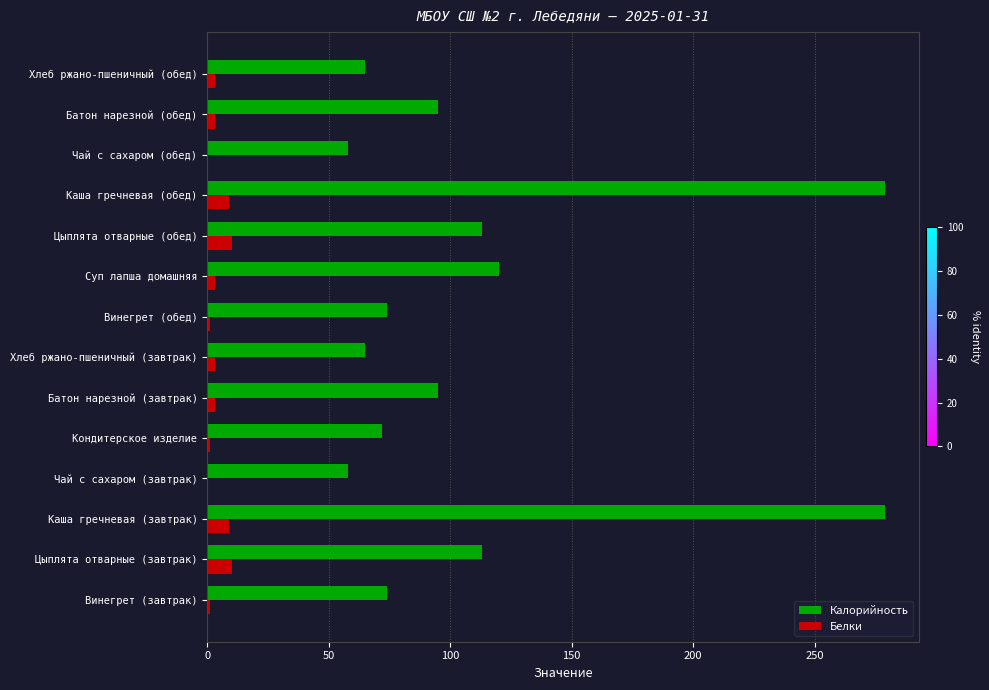

Between Суп лапша домашняя and Каша гречневая (обед), which series saw the biggest shift?

Калорийность